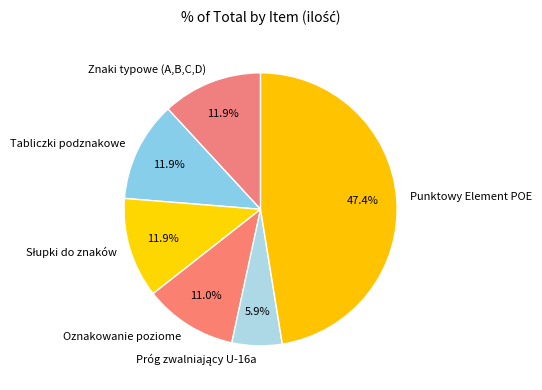

Does any single category account for the majority?

No